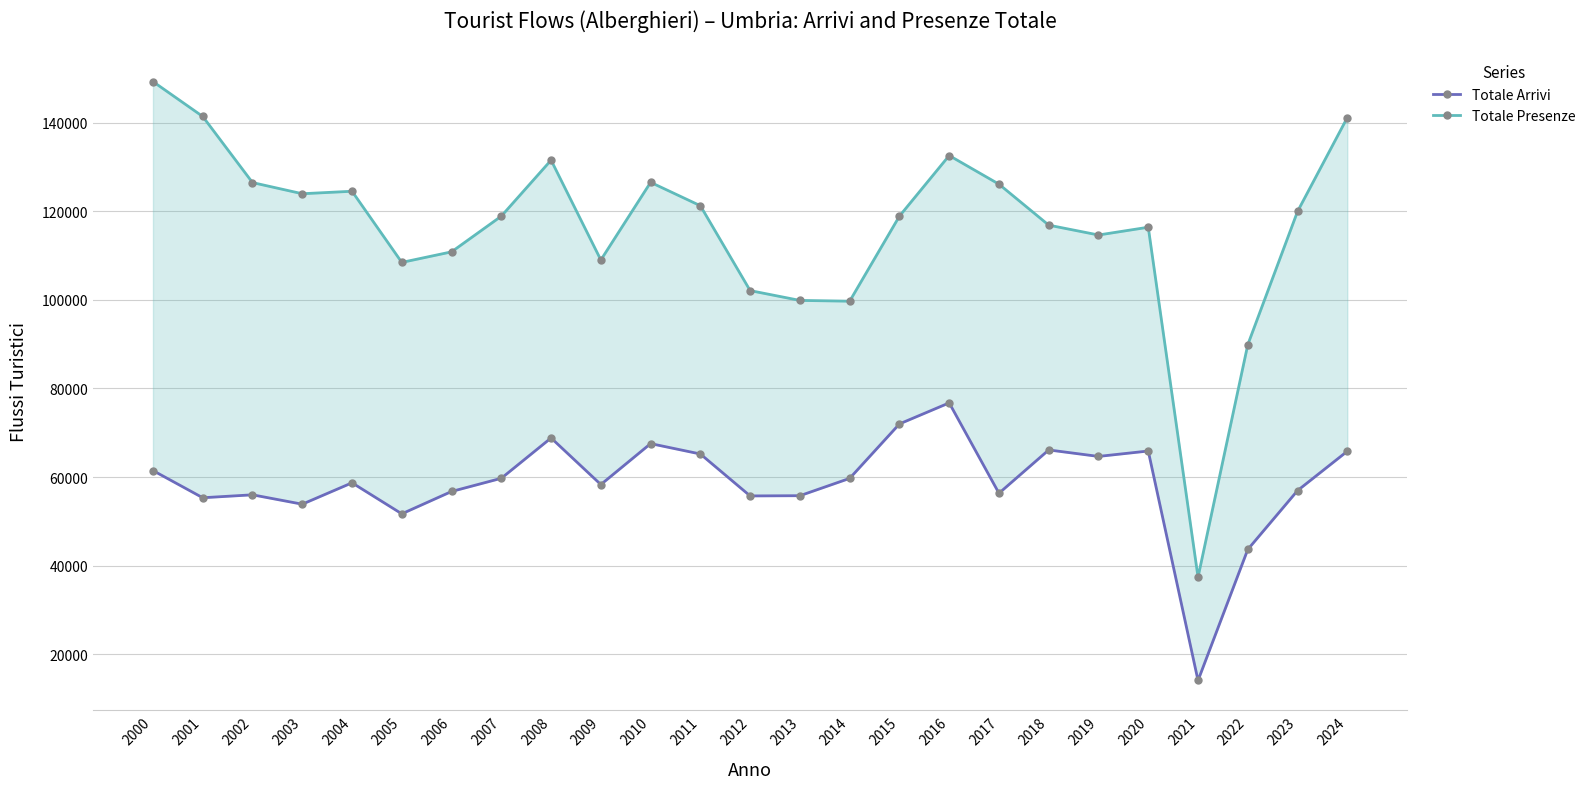

Is the value of Totale Arrivi at 2022 greater than the value of Totale Presenze at 2015?

No